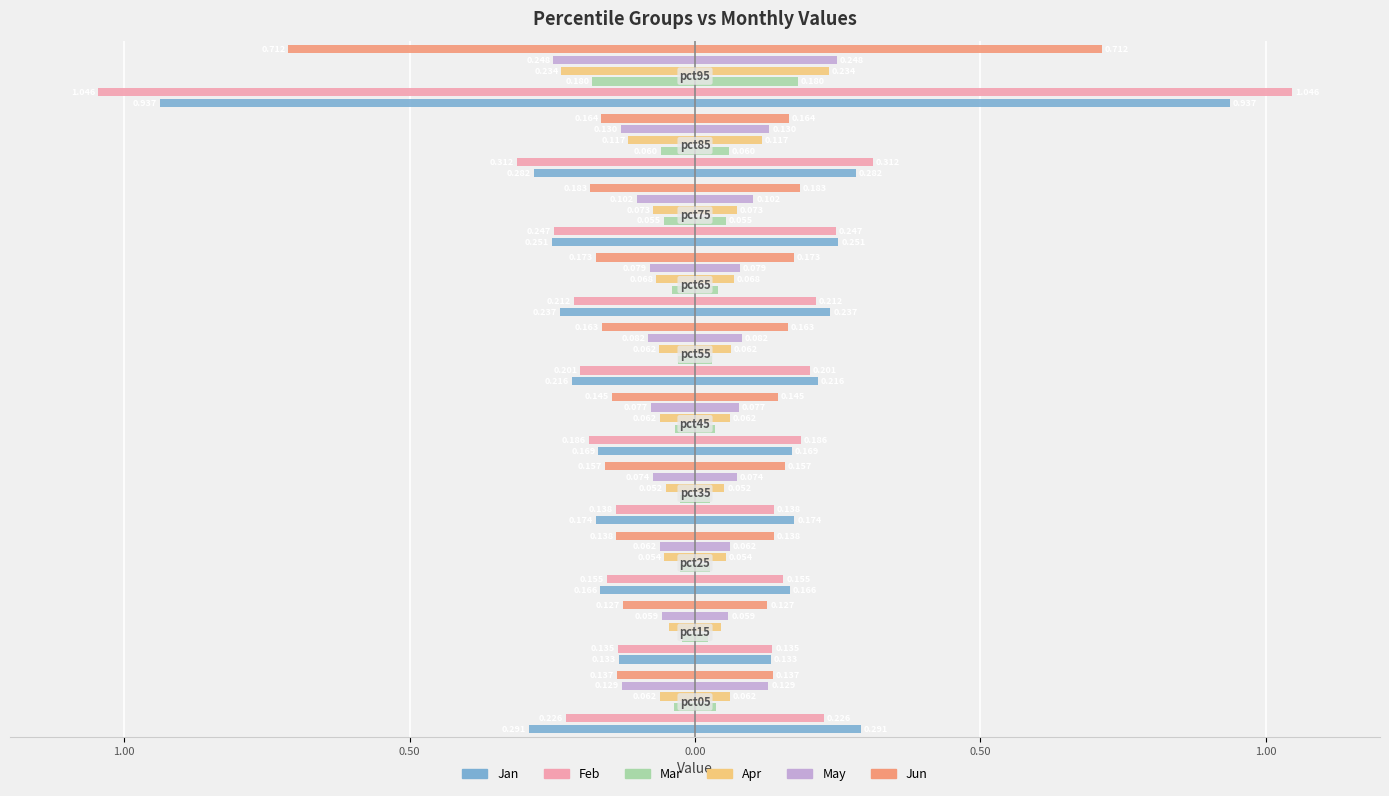

Reading left to right, list all the values displayed in this chart.

Jan: -0.3	-0.1	-0.2	-0.2	-0.2	-0.2	-0.2	-0.3	-0.3	-0.9
Feb: -0.2	-0.1	-0.2	-0.1	-0.2	-0.2	-0.2	-0.2	-0.3	-1.0
Mar: -0.0	-0.0	-0.0	-0.0	-0.0	-0.0	-0.0	-0.1	-0.1	-0.2
Apr: -0.1	-0.0	-0.1	-0.1	-0.1	-0.1	-0.1	-0.1	-0.1	-0.2
May: -0.1	-0.1	-0.1	-0.1	-0.1	-0.1	-0.1	-0.1	-0.1	-0.2
Jun: -0.1	-0.1	-0.1	-0.2	-0.1	-0.2	-0.2	-0.2	-0.2	-0.7